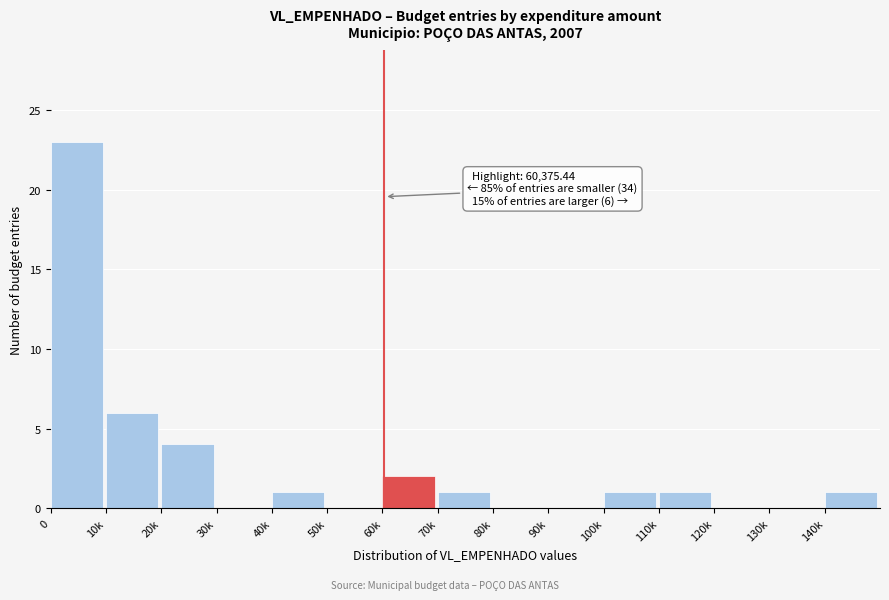

Reading left to right, extract all data points from this chart.

0=23	10k=6	20k=4	30k=0	40k=1	50k=0	60k=2	70k=1	80k=0	90k=0	100k=1	110k=1	120k=0	130k=0	140k=1